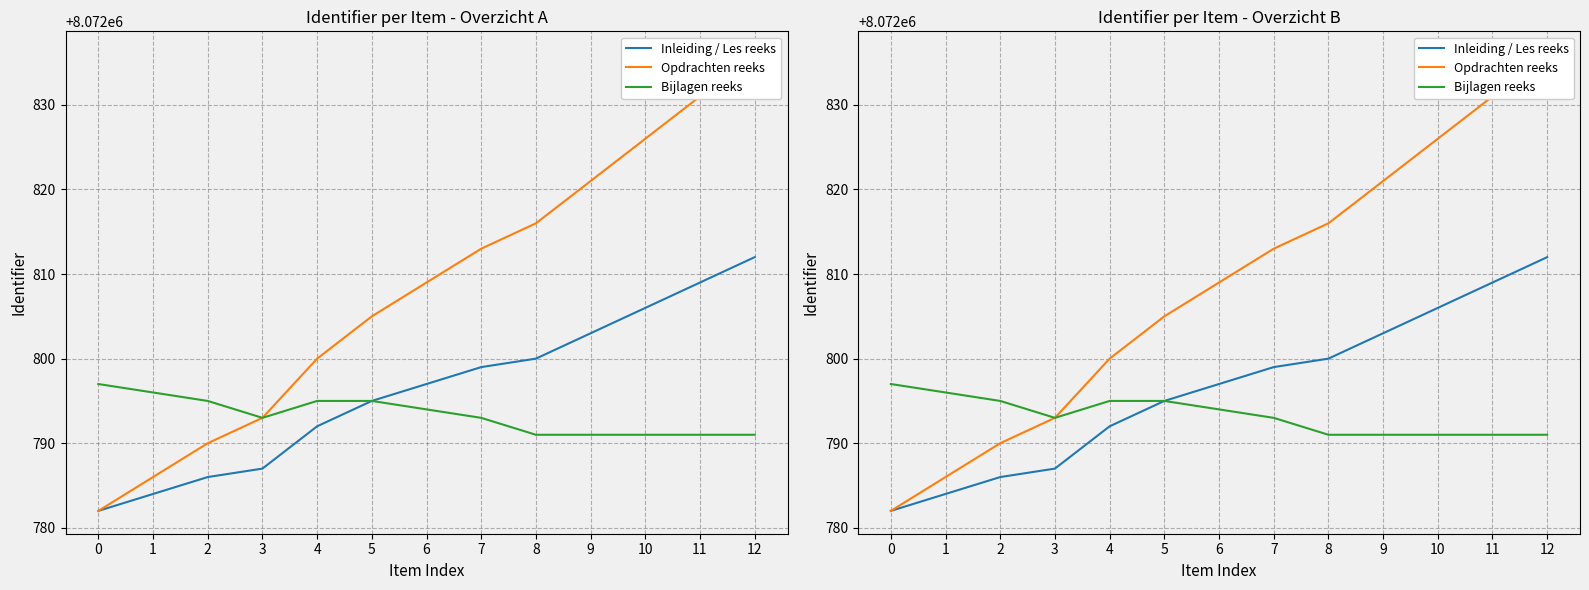

True or false: Bijlagen reeks has more than 0 interior local peaks.

False